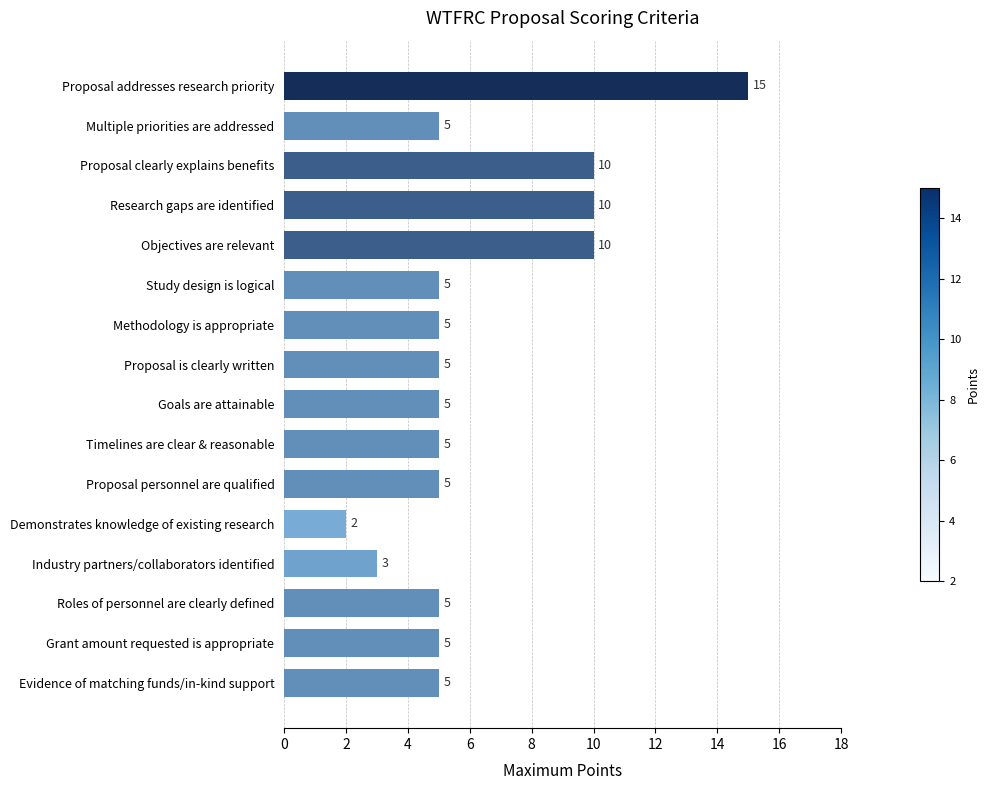

Approximately how many times larger is the value at Methodology is appropriate compared to Evidence of matching funds/in-kind support?

1.0